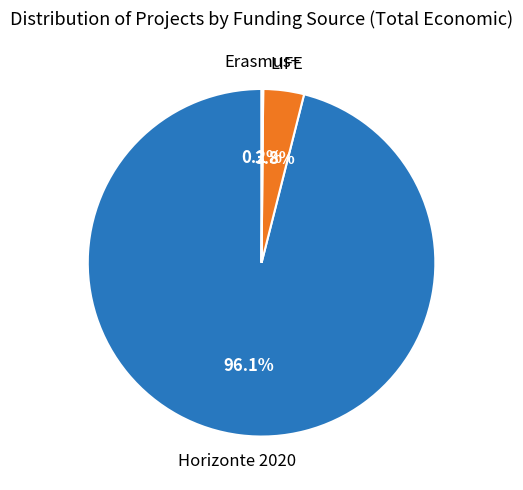

Is there a majority slice in this chart?

Yes